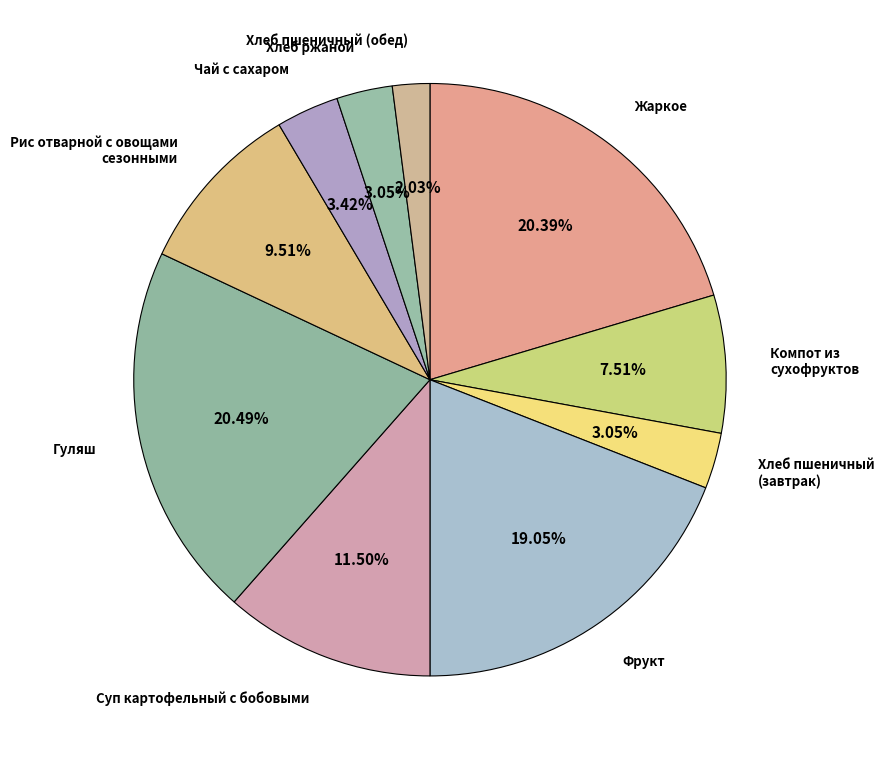

How many segments does this pie chart have?

10